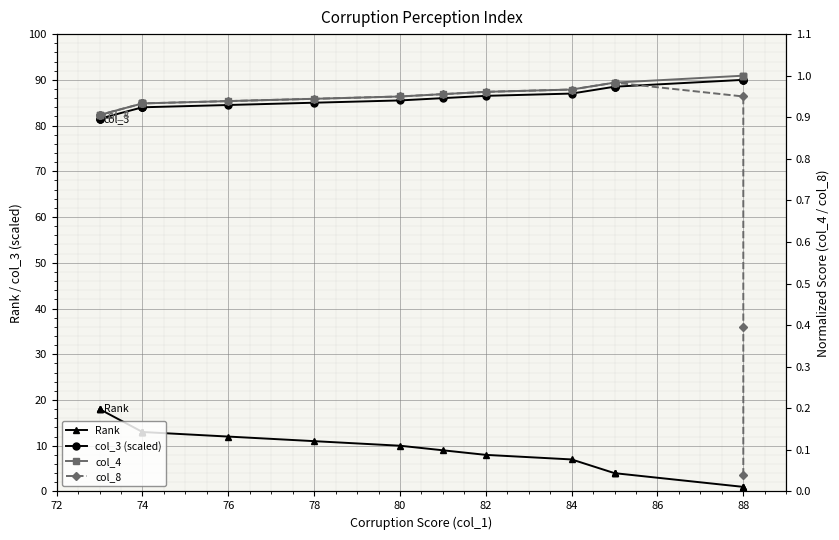

List the series in order of their peak value, highest first.

col_3 (scaled), Rank, col_4, col_8